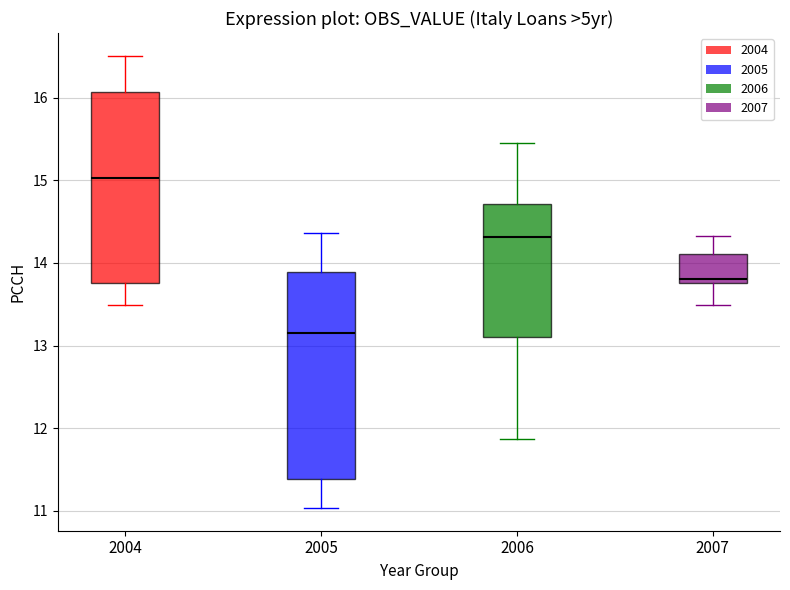

Where is the lower edge of the box at x = 2006 on the y-axis? The values are not printed on the chart, so give them approximately, as read against the axis.

13.1